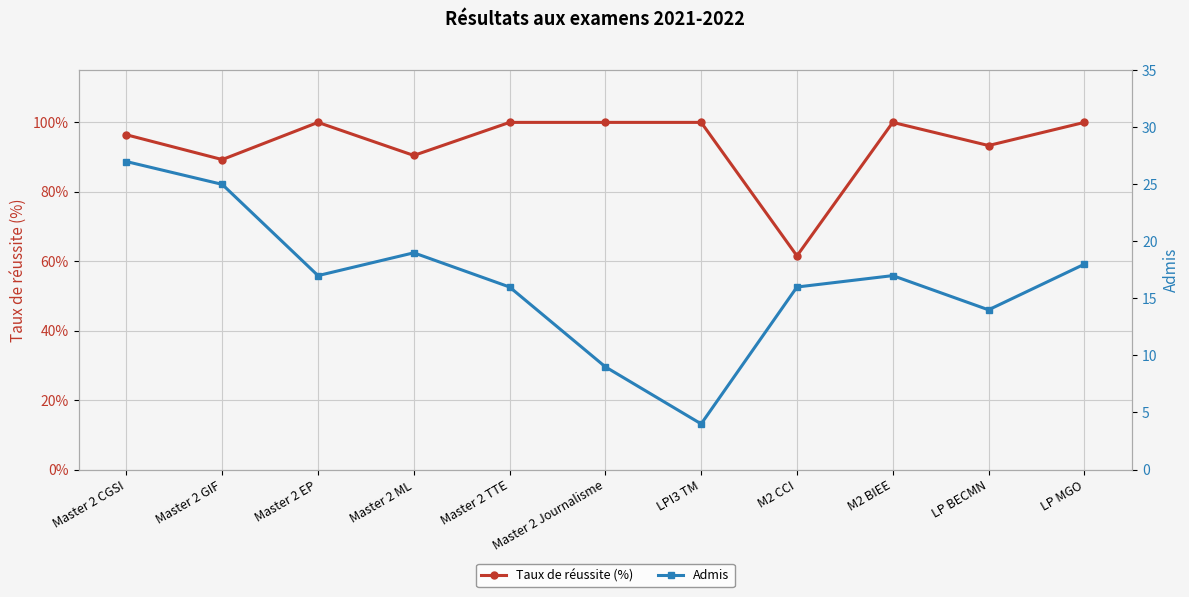

Rank the categories by Admis value from highest to lowest.

Master 2 CGSI, Master 2 GIF, Master 2 ML, LP MGO, Master 2 EP, M2 BIEE, Master 2 TTE, M2 CCI, LP BECMN, Master 2 Journalisme, LPI3 TM